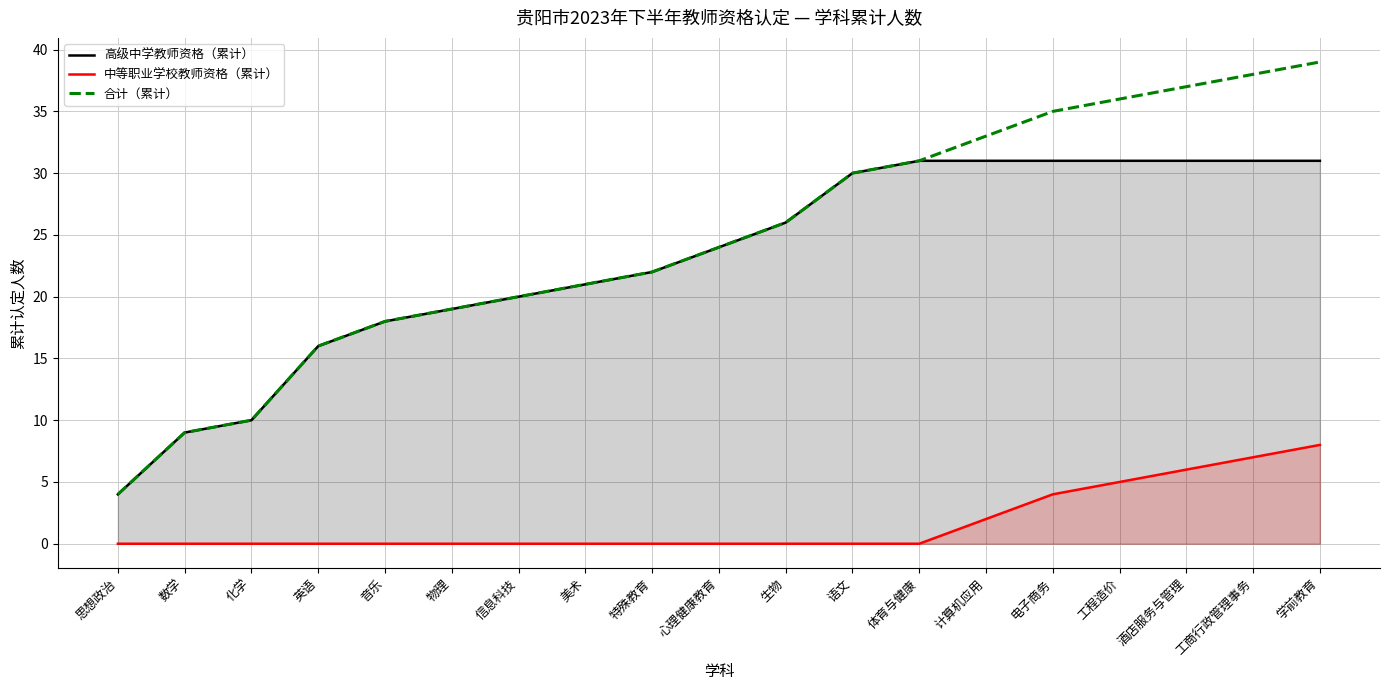

What value does the 高级中学教师资格（累计） series have at 思想政治?

4